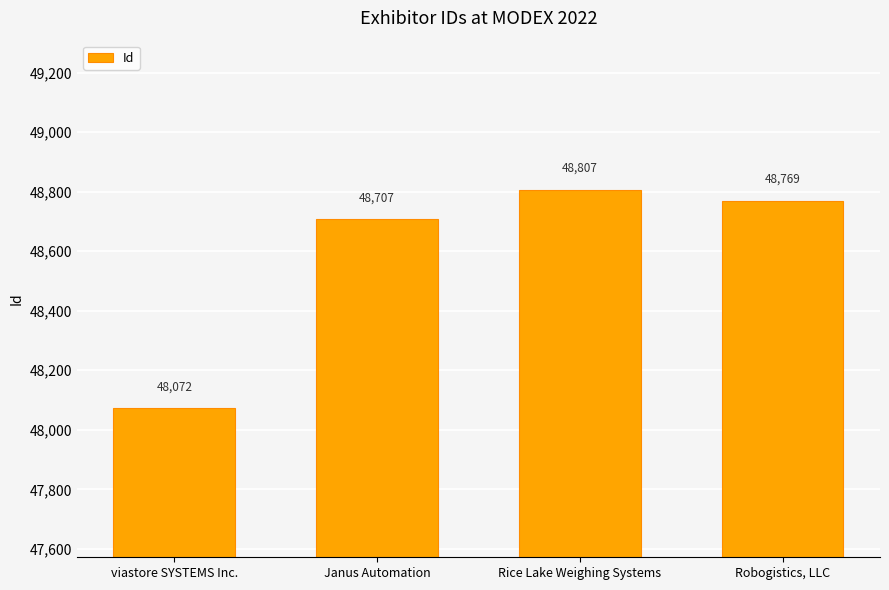

Reading left to right, extract all data points from this chart.

viastore SYSTEMS Inc.=48072	Janus Automation=48707	Rice Lake Weighing Systems=48807	Robogistics, LLC=48769